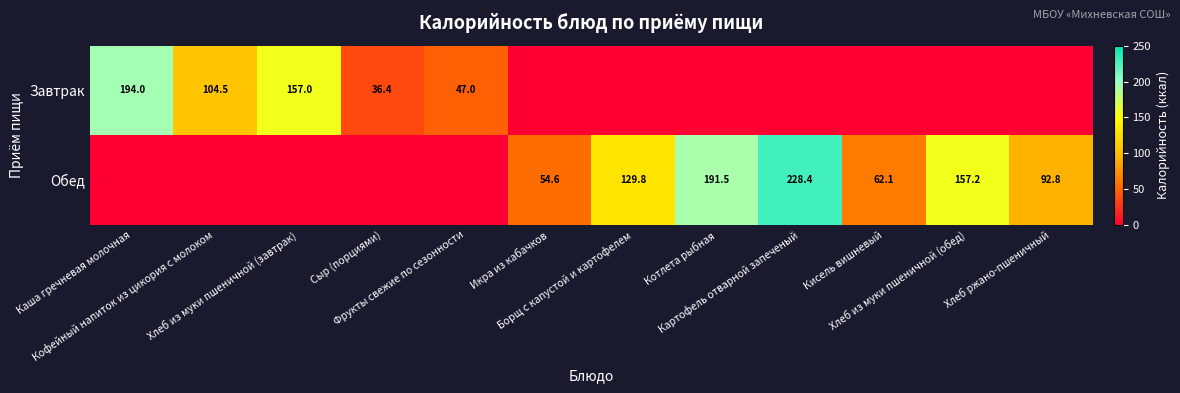

At which category is the sum across all series the highest?

Картофель отварной запеченый